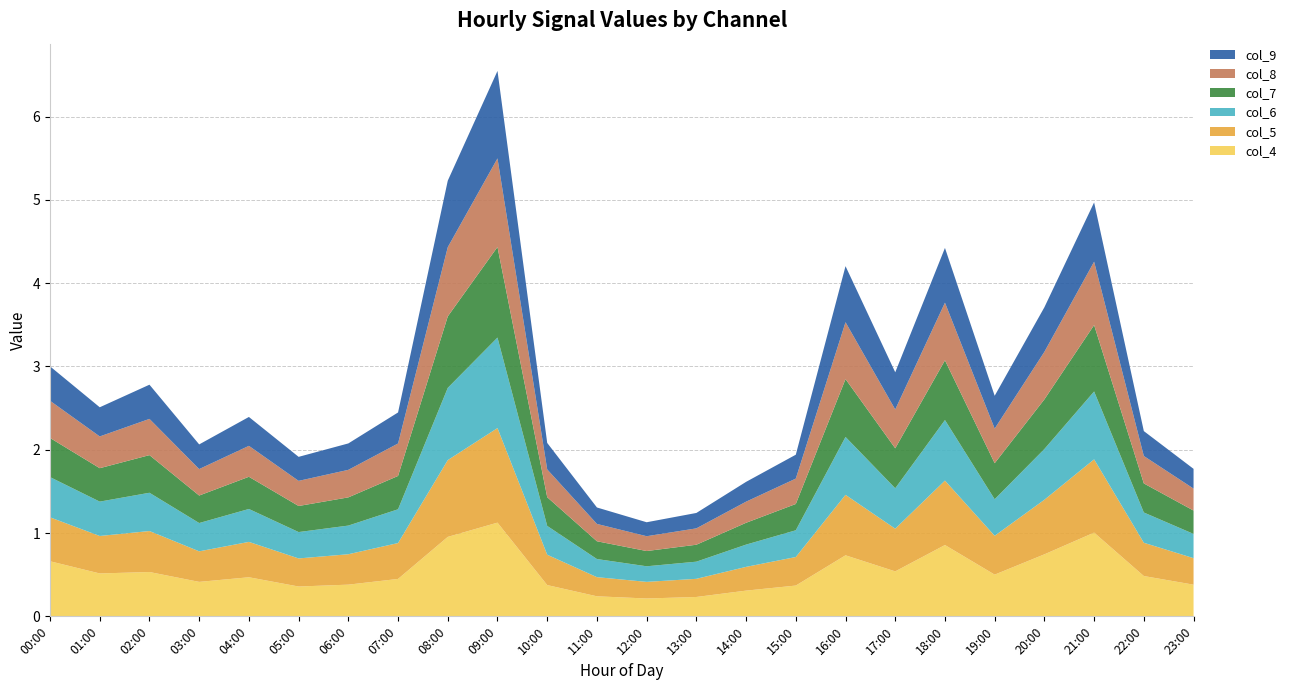

Reading left to right, extract all data points from this chart.

col_4: 00:00=0.7	01:00=0.5	02:00=0.5	03:00=0.4	04:00=0.5	05:00=0.4	06:00=0.4	07:00=0.4	08:00=1.0	09:00=1.1	10:00=0.4	11:00=0.2	12:00=0.2	13:00=0.2	14:00=0.3	15:00=0.4	16:00=0.7	17:00=0.5	18:00=0.9	19:00=0.5	20:00=0.7	21:00=1.0	22:00=0.5	23:00=0.4
col_5: 00:00=0.5	01:00=0.4	02:00=0.5	03:00=0.4	04:00=0.4	05:00=0.3	06:00=0.4	07:00=0.4	08:00=0.9	09:00=1.1	10:00=0.4	11:00=0.2	12:00=0.2	13:00=0.2	14:00=0.3	15:00=0.3	16:00=0.7	17:00=0.5	18:00=0.8	19:00=0.5	20:00=0.7	21:00=0.9	22:00=0.4	23:00=0.3
col_6: 00:00=0.5	01:00=0.4	02:00=0.5	03:00=0.3	04:00=0.4	05:00=0.3	06:00=0.3	07:00=0.4	08:00=0.9	09:00=1.1	10:00=0.3	11:00=0.2	12:00=0.2	13:00=0.2	14:00=0.3	15:00=0.3	16:00=0.7	17:00=0.5	18:00=0.7	19:00=0.4	20:00=0.6	21:00=0.8	22:00=0.4	23:00=0.3
col_7: 00:00=0.5	01:00=0.4	02:00=0.5	03:00=0.3	04:00=0.4	05:00=0.3	06:00=0.3	07:00=0.4	08:00=0.9	09:00=1.1	10:00=0.3	11:00=0.2	12:00=0.2	13:00=0.2	14:00=0.3	15:00=0.3	16:00=0.7	17:00=0.5	18:00=0.7	19:00=0.4	20:00=0.6	21:00=0.8	22:00=0.3	23:00=0.3
col_8: 00:00=0.4	01:00=0.4	02:00=0.4	03:00=0.3	04:00=0.4	05:00=0.3	06:00=0.3	07:00=0.4	08:00=0.8	09:00=1.1	10:00=0.3	11:00=0.2	12:00=0.2	13:00=0.2	14:00=0.3	15:00=0.3	16:00=0.7	17:00=0.5	18:00=0.7	19:00=0.4	20:00=0.6	21:00=0.8	22:00=0.3	23:00=0.3
col_9: 00:00=0.4	01:00=0.4	02:00=0.4	03:00=0.3	04:00=0.3	05:00=0.3	06:00=0.3	07:00=0.4	08:00=0.8	09:00=1.0	10:00=0.3	11:00=0.2	12:00=0.2	13:00=0.2	14:00=0.2	15:00=0.3	16:00=0.7	17:00=0.4	18:00=0.7	19:00=0.4	20:00=0.5	21:00=0.7	22:00=0.3	23:00=0.2